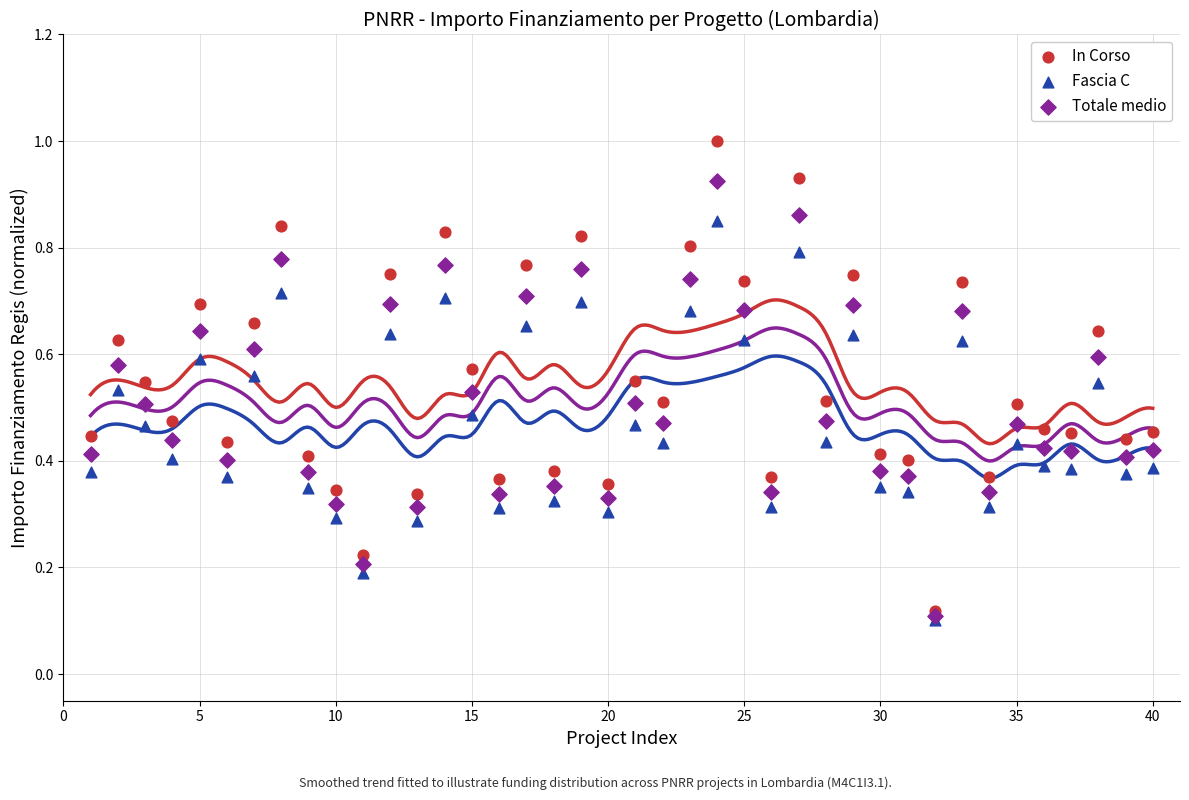

Which series contains the highest Y value?

In Corso